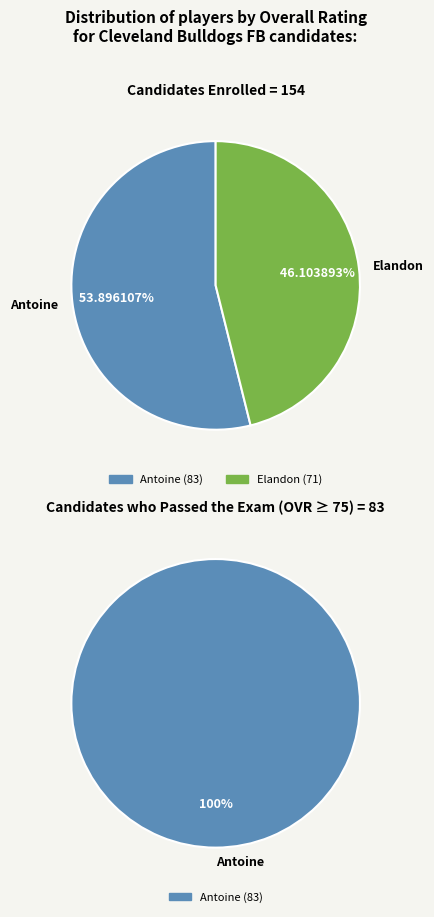

To the nearest percent, what percentage of the pie is Antoine?

54%